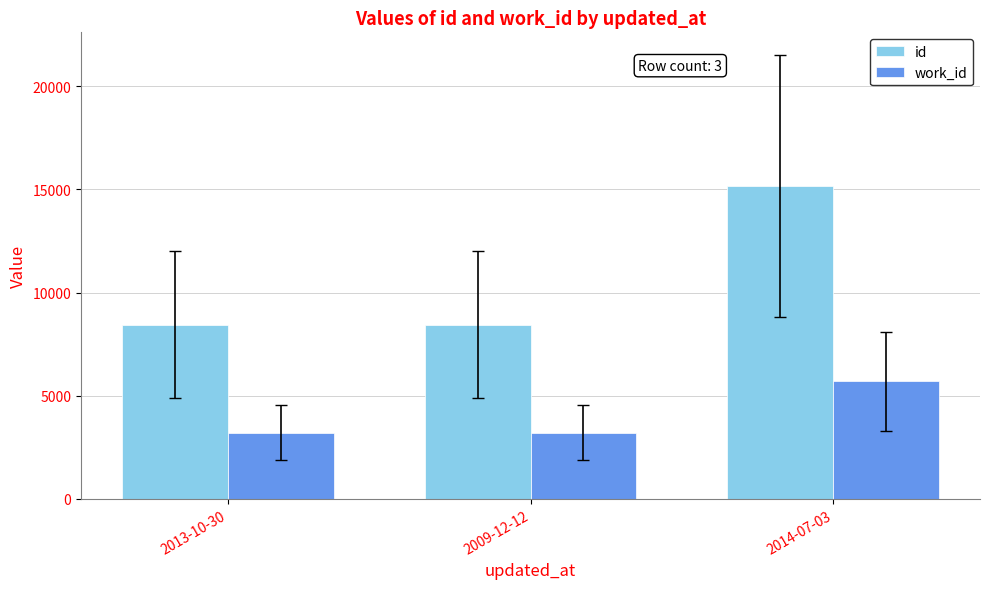

How many bars are there in each group?

2